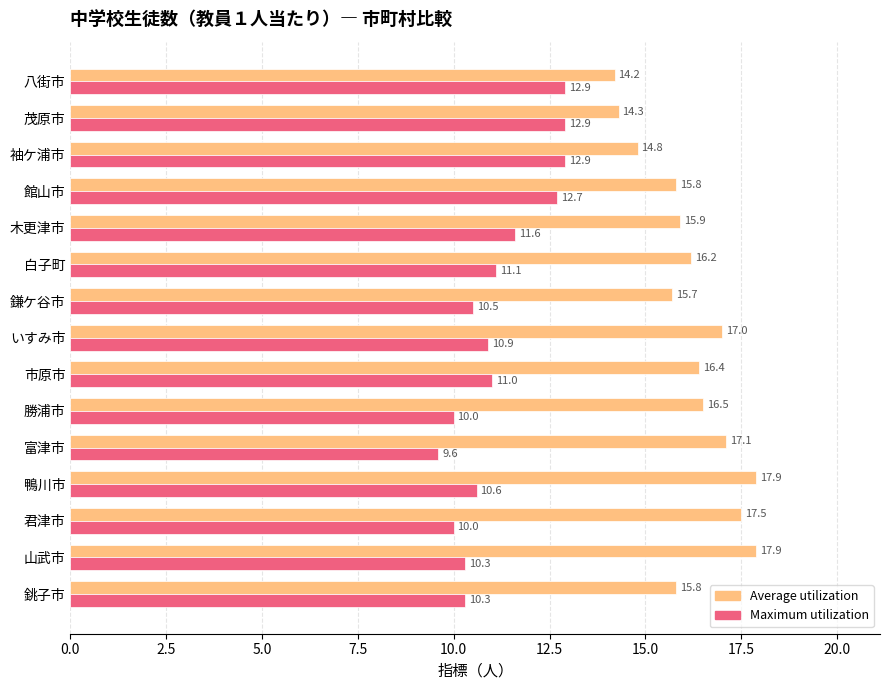

What is the minimum value for Average utilization?

14.2